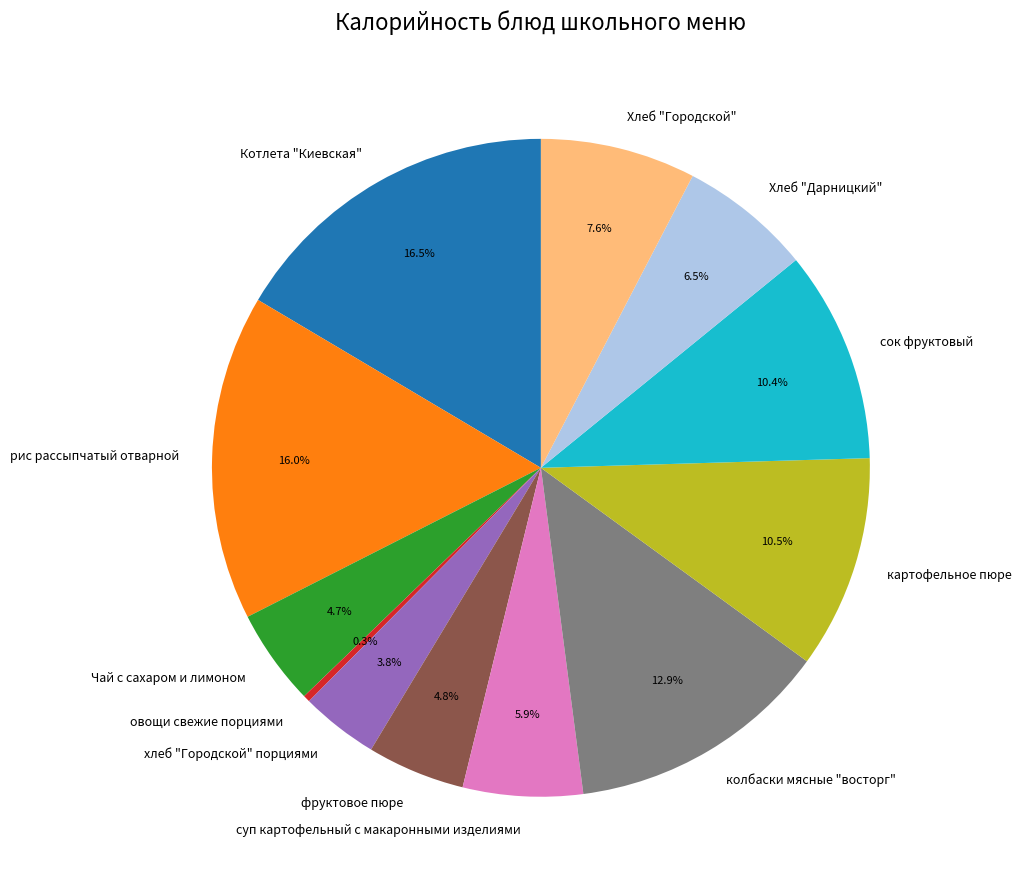

What is the smallest slice in the pie chart?

овощи свежие порциями